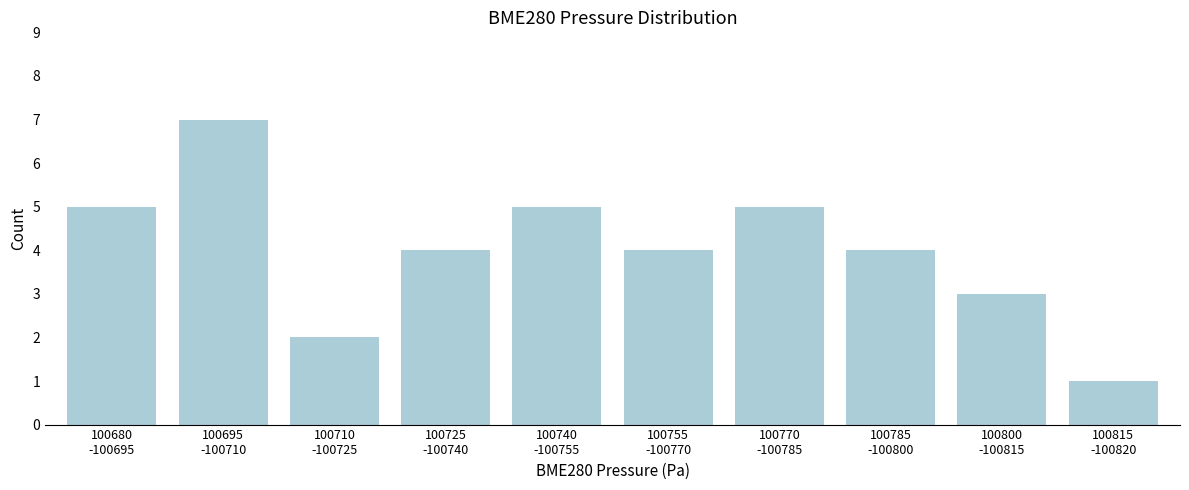

Reading left to right, what are all the values shown in this chart?

5	7	2	4	5	4	5	4	3	1